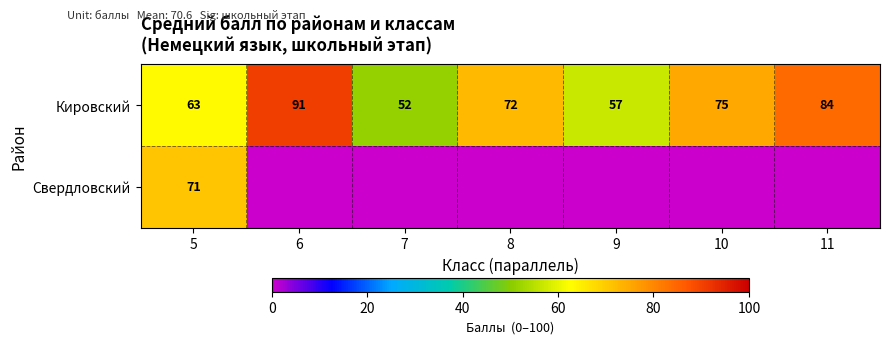

What is the sum of all Кировский values?

494